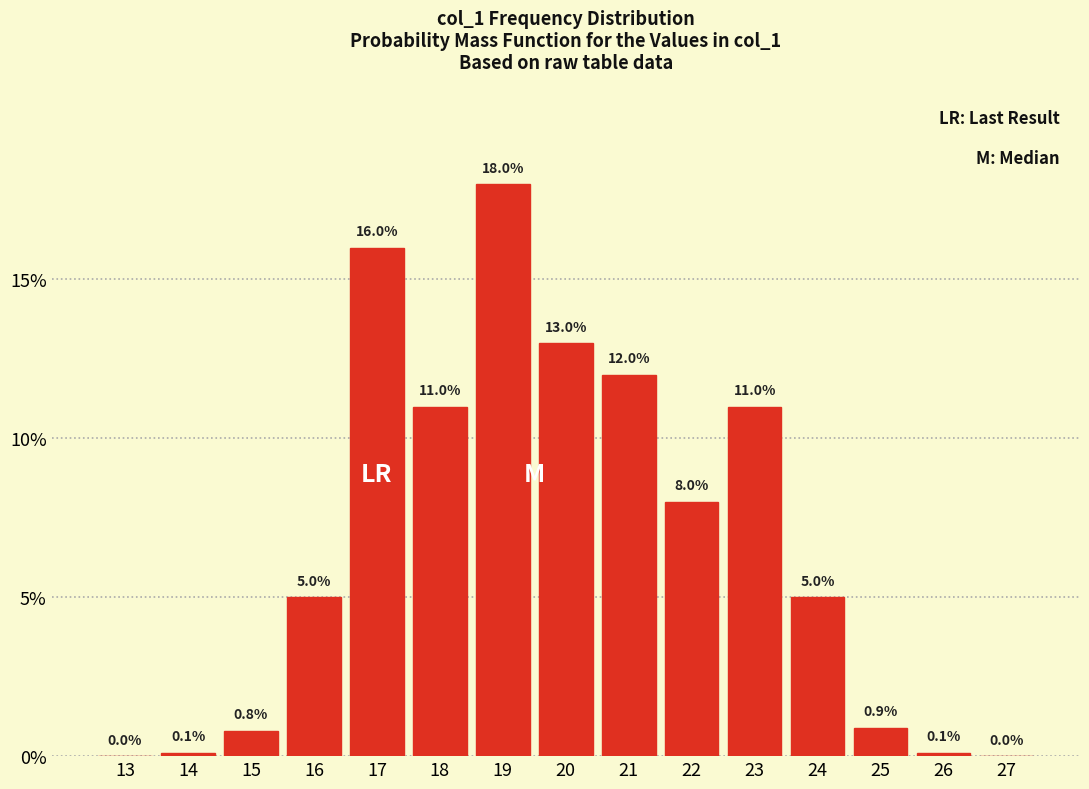

Reading left to right, what are all the values shown in this chart?

13=0.0	14=0.1	15=0.8	16=5.0	17=16.0	18=11.0	19=18.0	20=13.0	21=12.0	22=8.0	23=11.0	24=5.0	25=0.9	26=0.1	27=0.0